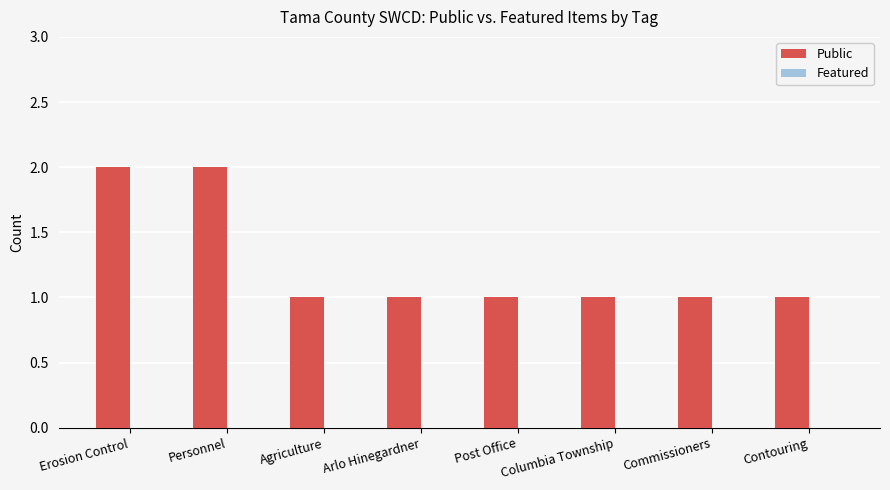

What is the sum of the values at Personnel and Post Office?

3